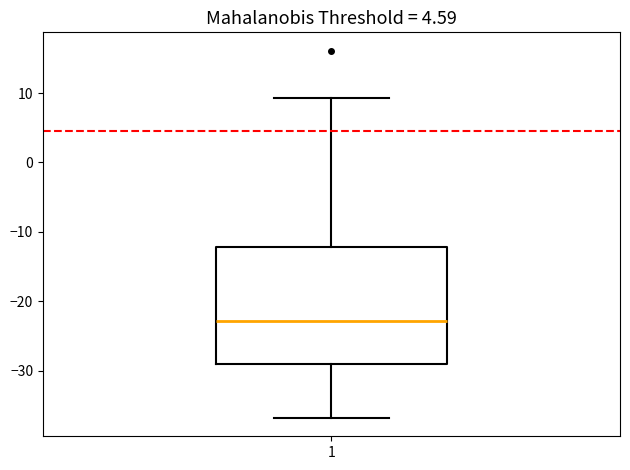

Read this box plot against the y-axis: the position of the median line, the range covered by the box, and the ends of both whiskers. The values are not printed on the chart, so give them approximately, as read against the axis.

median -23, box -29 to -12, whiskers -37 to 9